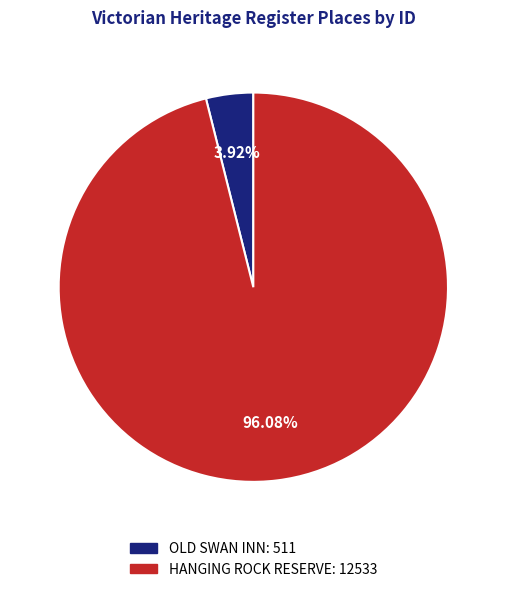

Rank the categories by value from highest to lowest.

HANGING ROCK RESERVE, OLD SWAN INN